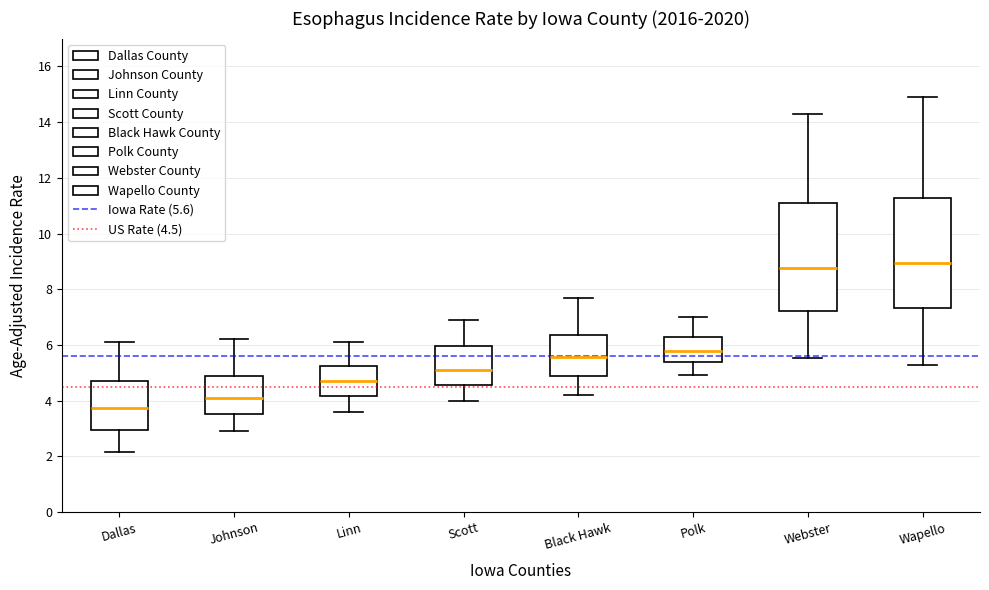

Reading left to right, transcribe this box plot: for each box, give where its median line is, the range the box spans, and where its two whiskers end, as read against the y-axis. The values are not printed on the chart, so give them approximately, as read against the axis.

Dallas: median 3.8, box 3.0 to 4.6, whiskers 2.2 to 6.2
Johnson: median 4.0, box 3.6 to 4.8, whiskers 3.0 to 6.2
Linn: median 4.8, box 4.2 to 5.2, whiskers 3.6 to 6.2
Scott: median 5.0, box 4.6 to 6.0, whiskers 4.0 to 7.0
Black Hawk: median 5.6, box 4.8 to 6.4, whiskers 4.2 to 7.8
Polk: median 5.8, box 5.4 to 6.2, whiskers 5.0 to 7.0
Webster: median 8.8, box 7.2 to 11.2, whiskers 5.6 to 14.4
Wapello: median 9.0, box 7.4 to 11.2, whiskers 5.2 to 15.0